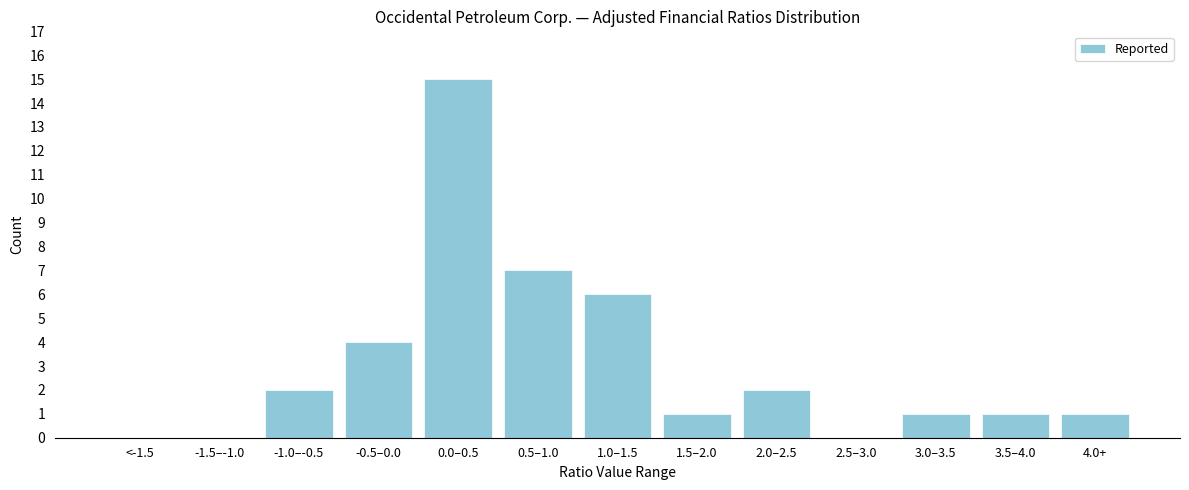

Reading left to right, list all the values displayed in this chart.

<-1.5=0	-1.5–-1.0=0	-1.0–-0.5=2	-0.5–0.0=4	0.0–0.5=15	0.5–1.0=7	1.0–1.5=6	1.5–2.0=1	2.0–2.5=2	2.5–3.0=0	3.0–3.5=1	3.5–4.0=1	4.0+=1